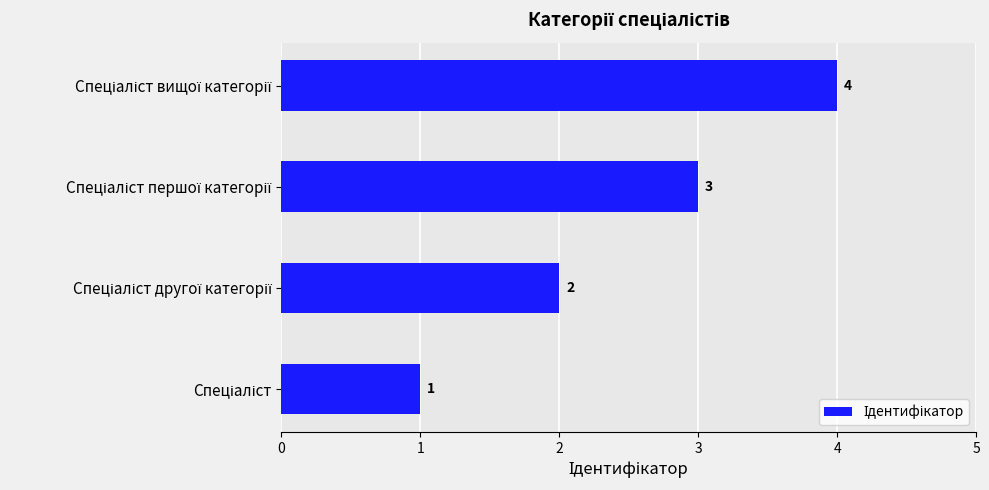

What is the sum of all values?

10